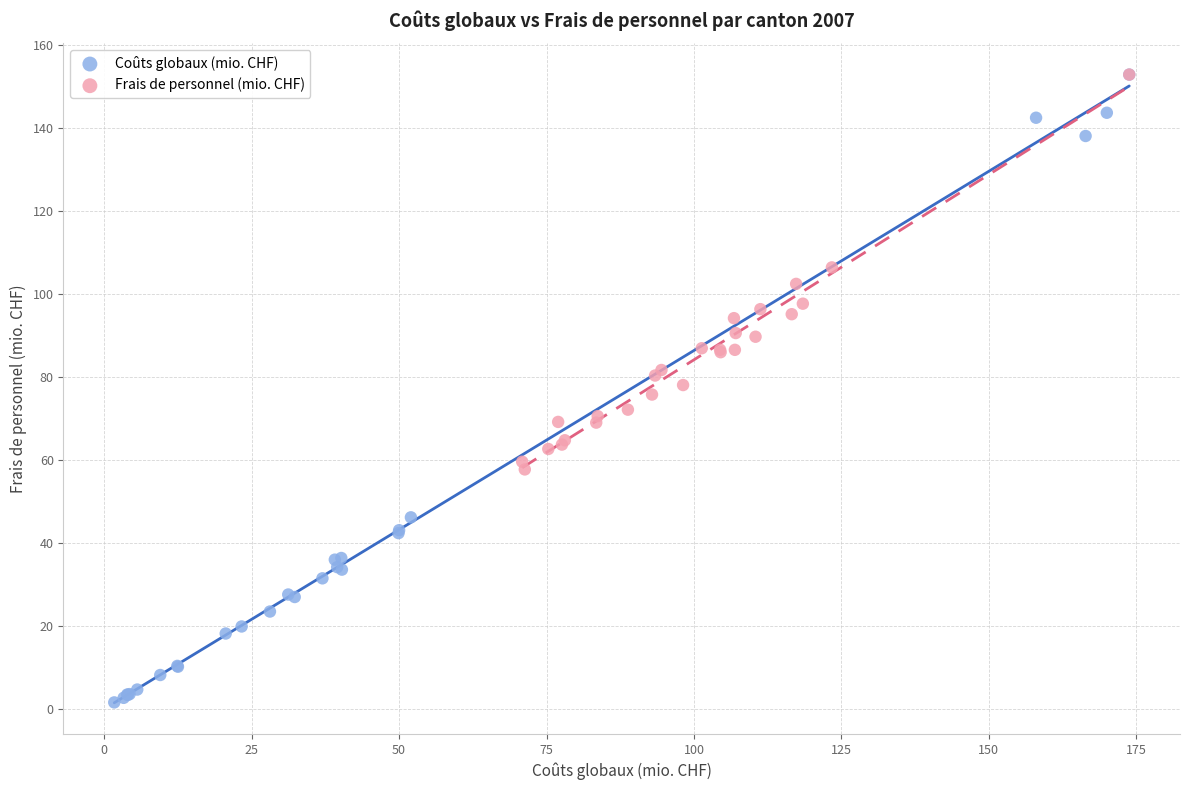

Which series contains the lowest Y value?

Coûts globaux (mio. CHF)